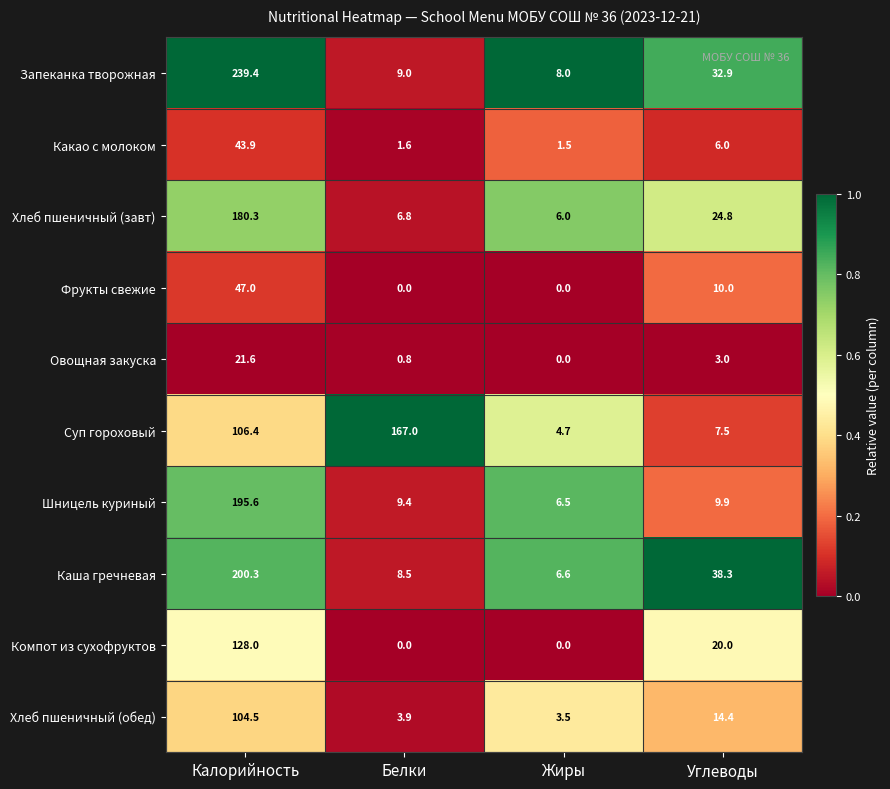

List the labels in order of Каша гречневая value, largest first.

Калорийность, Углеводы, Белки, Жиры